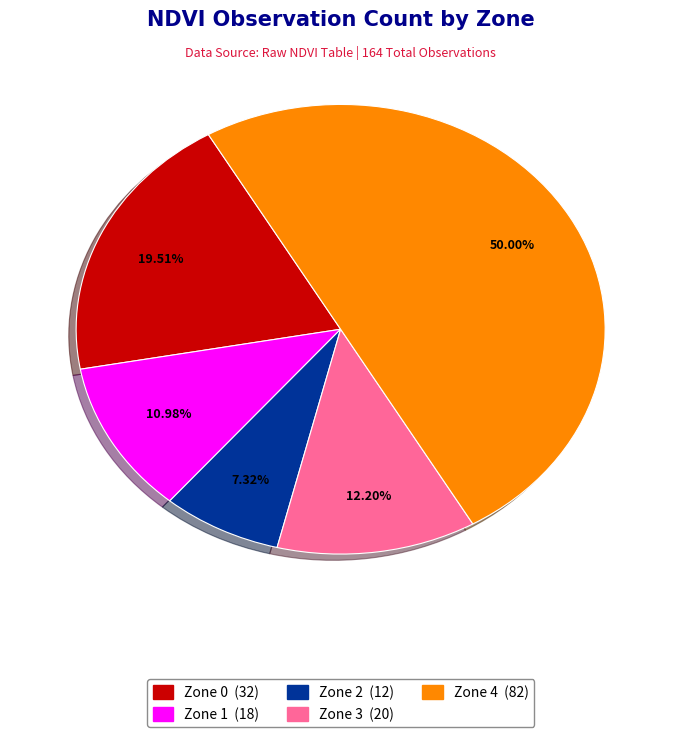

Which slice is the largest?

Zone 4